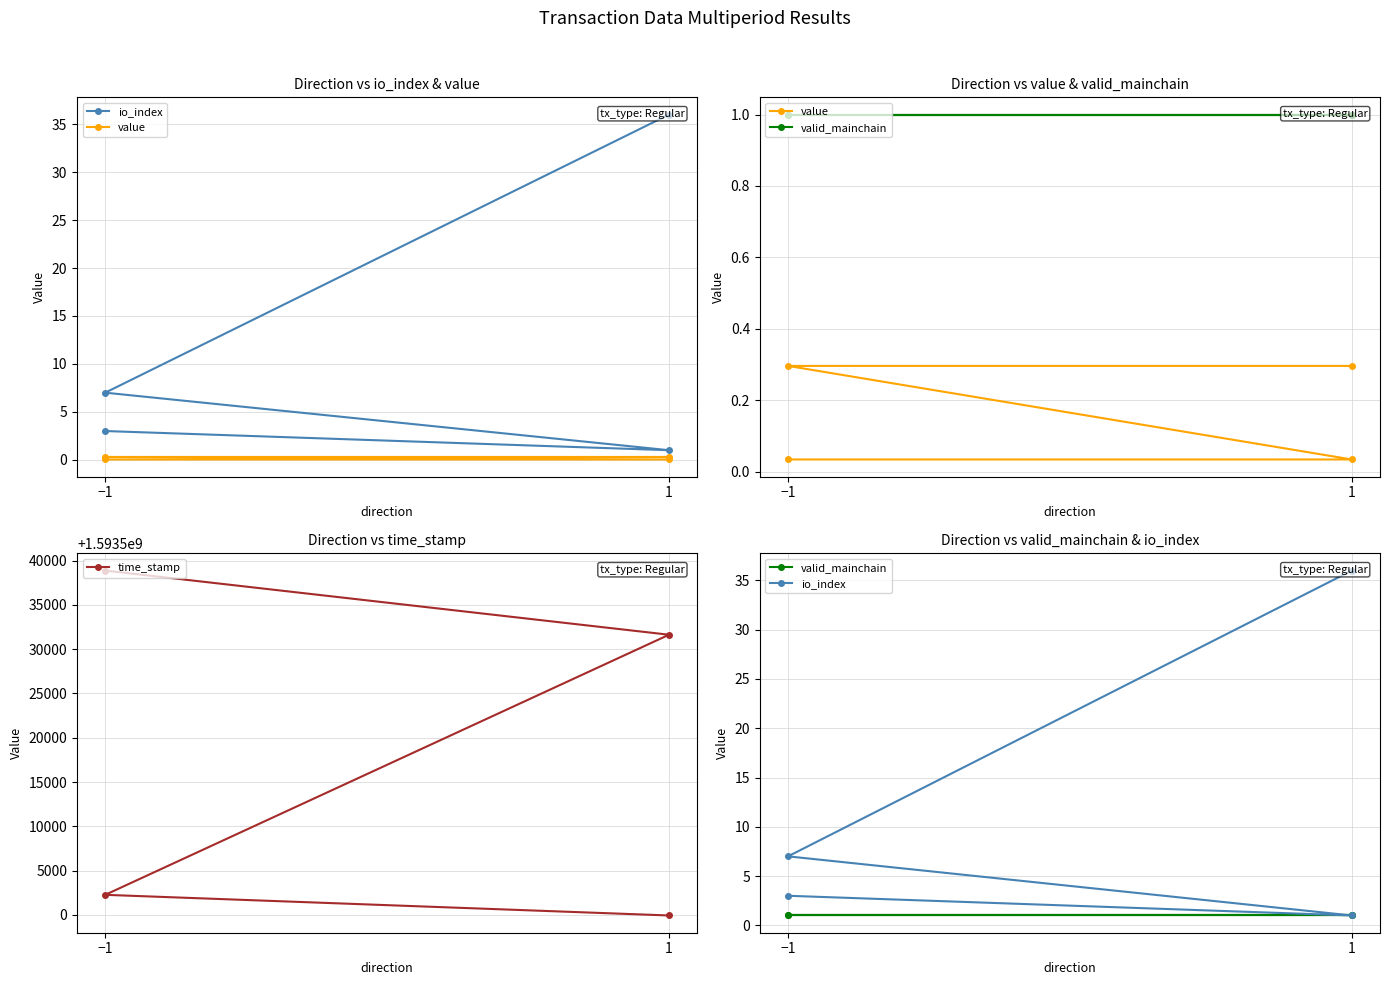

Reading left to right, list all the values displayed in this chart.

io_index: 3.0	1.0	7.0	36.0
value: 0.0	0.0	0.3	0.3
valid_mainchain: 1.0	1.0	1.0	1.0
time_stamp: 1593538884.0	1593531638.0	1593502259.0	1593499927.0